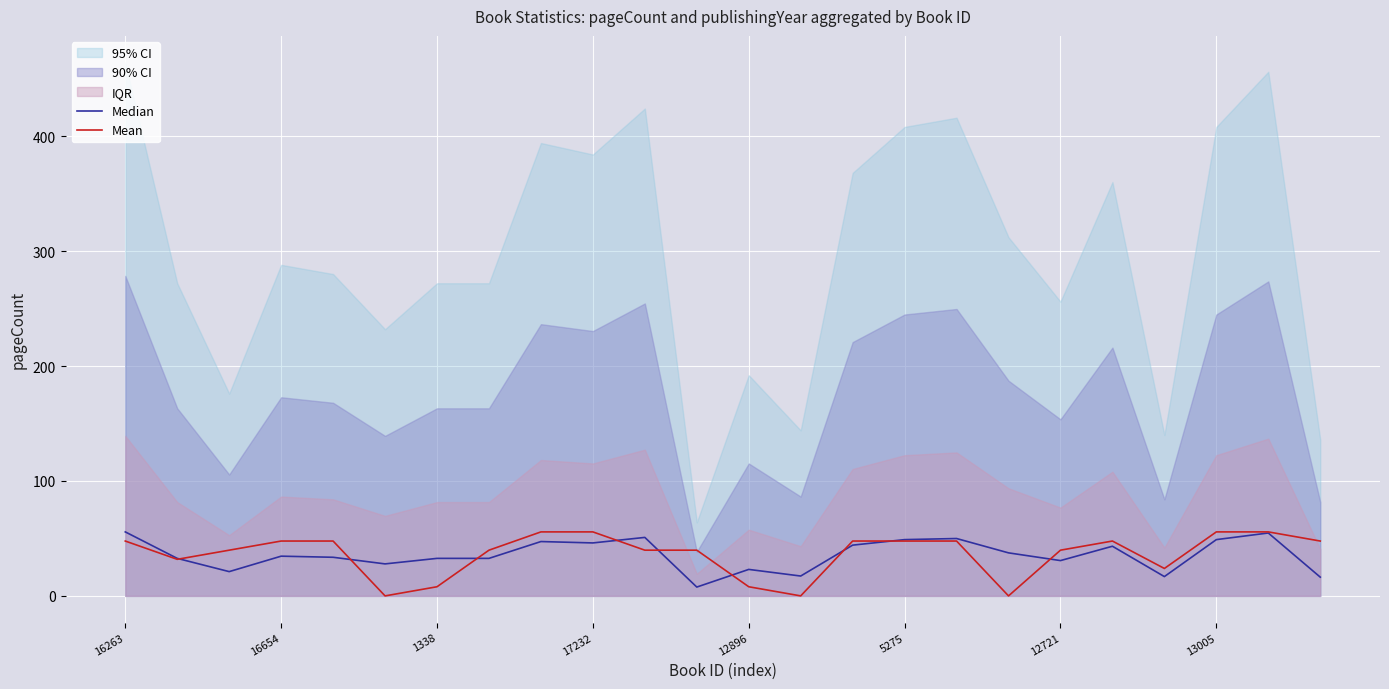

Is it true that Mean equals 8.0 at 12896?

True